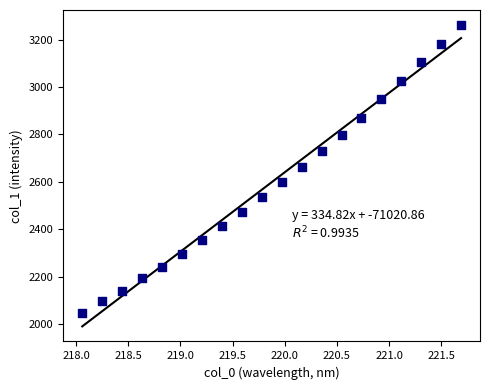

What is the range of X values (max minus min)?

3.6